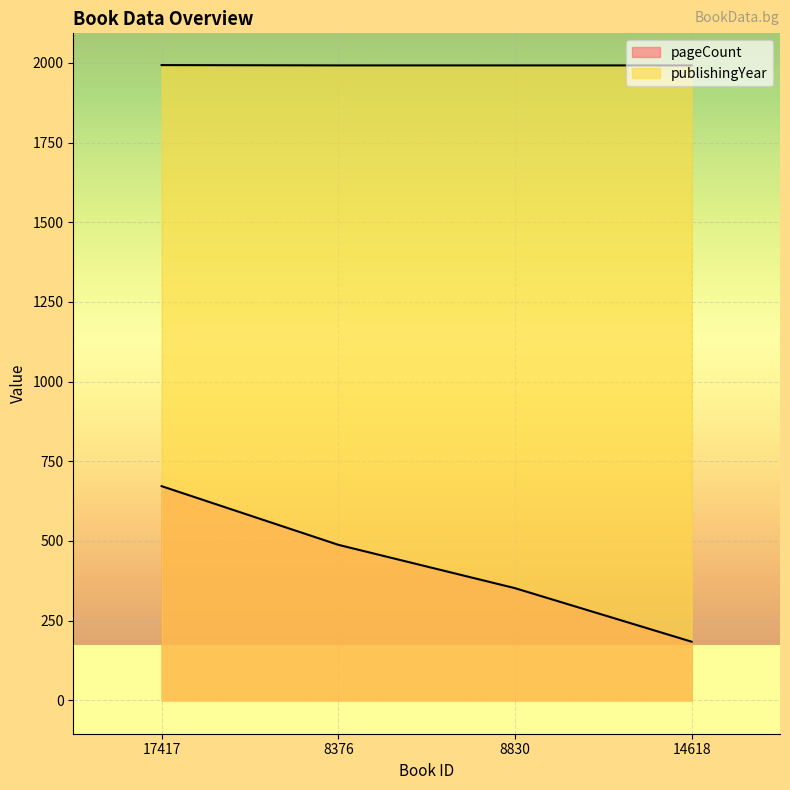

List the series in order of their overall mean, highest first.

publishingYear, pageCount